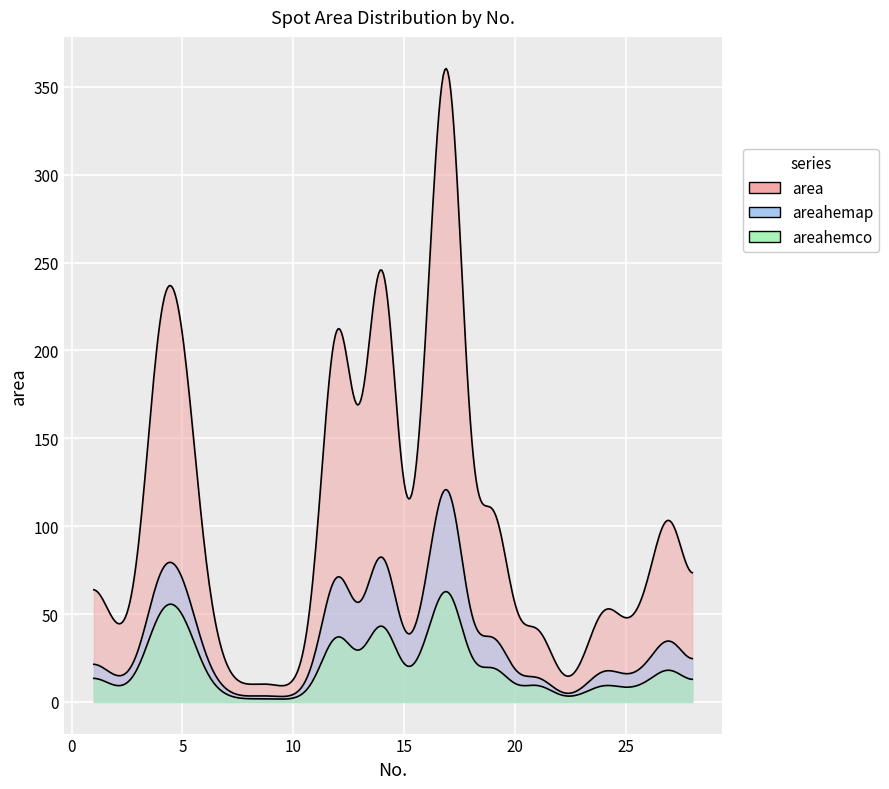

What is the sum of all area values?

2920.0